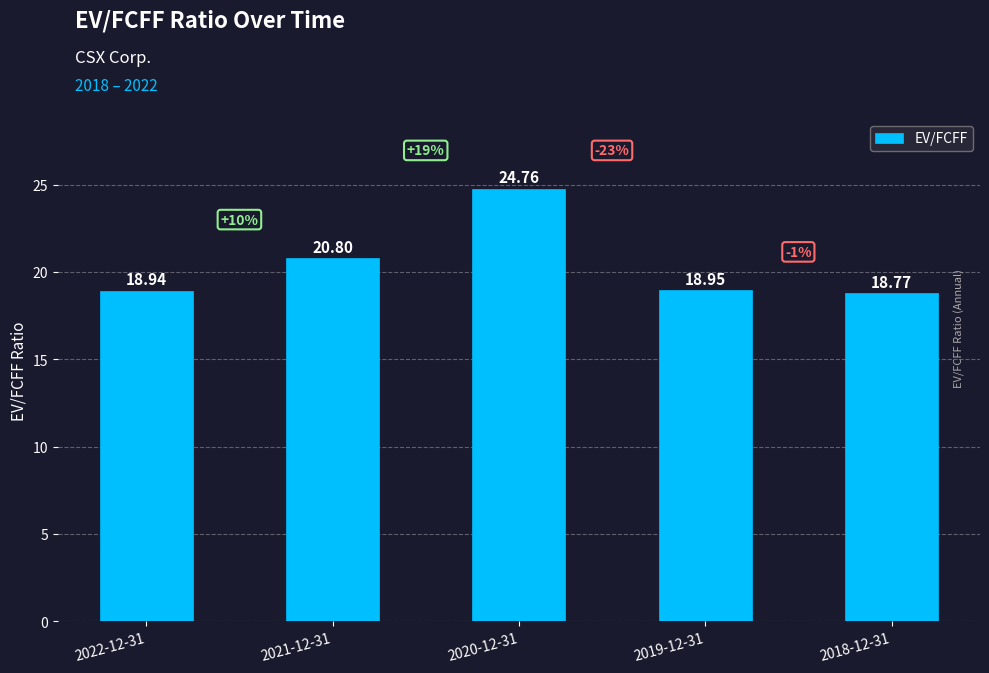

What is the change in value from 2022-12-31 to 2021-12-31?

+1.9